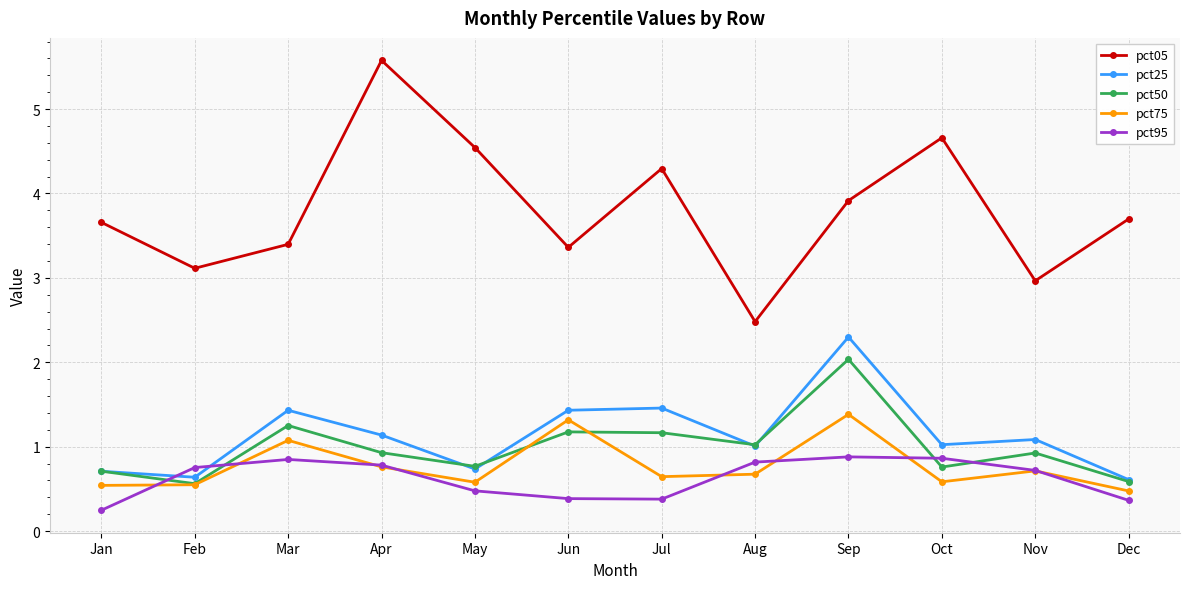

Which series has the widest spread of values?

pct05